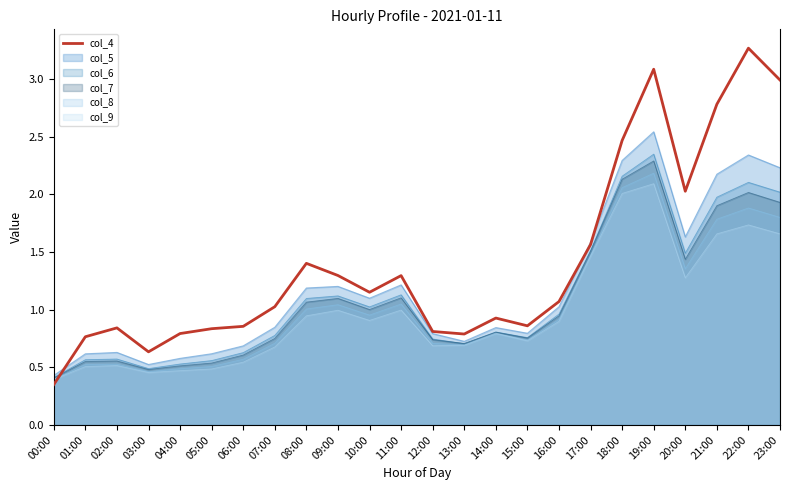

What is the maximum value shown in the chart?

3.3